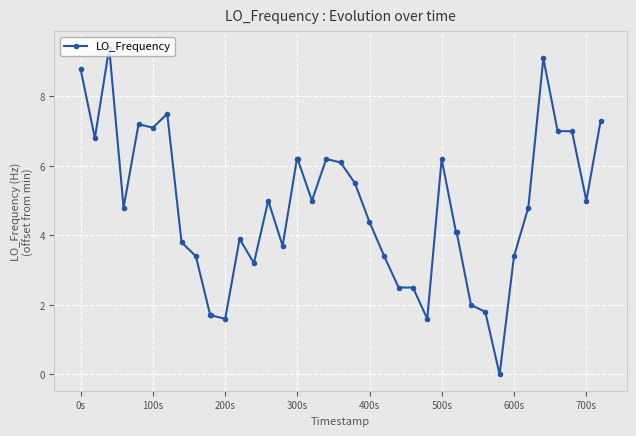

Does the chart display data point markers on the line(s)?

Yes